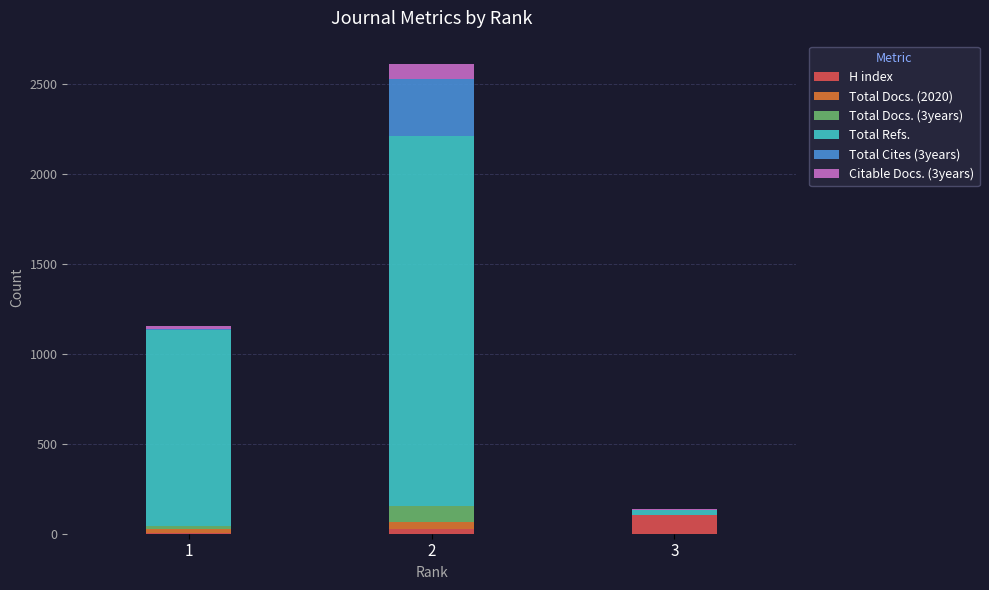

How many distinct data groups are displayed?

6